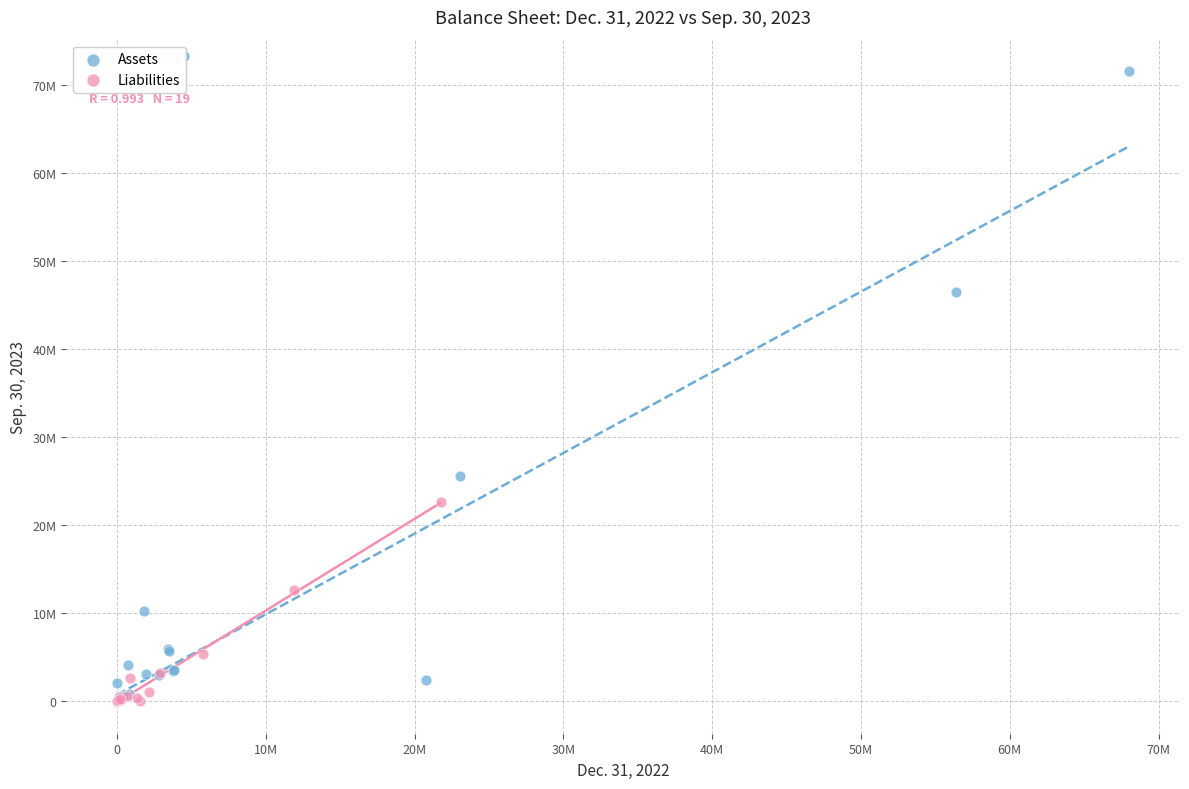

What are all the series names shown in the legend?

Assets, Liabilities